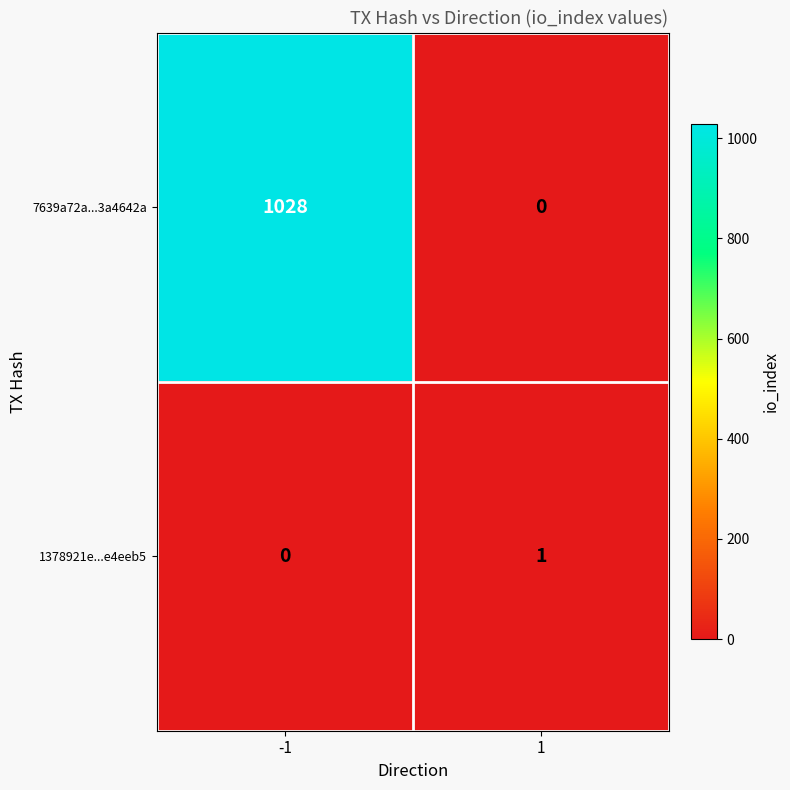

How many positive values does the 1378921e...e4eeb5 series have?

1